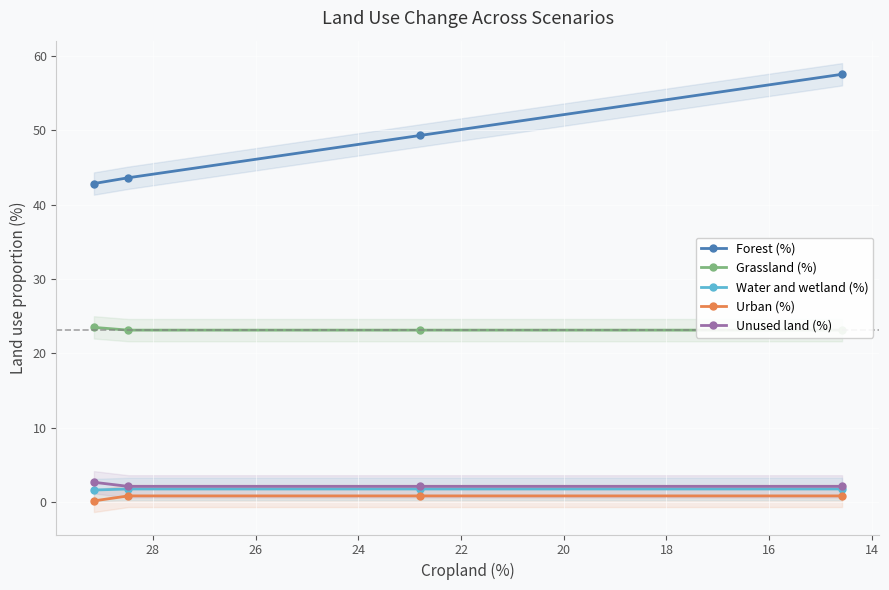

At how many categories does at least one series exceed 18?

4